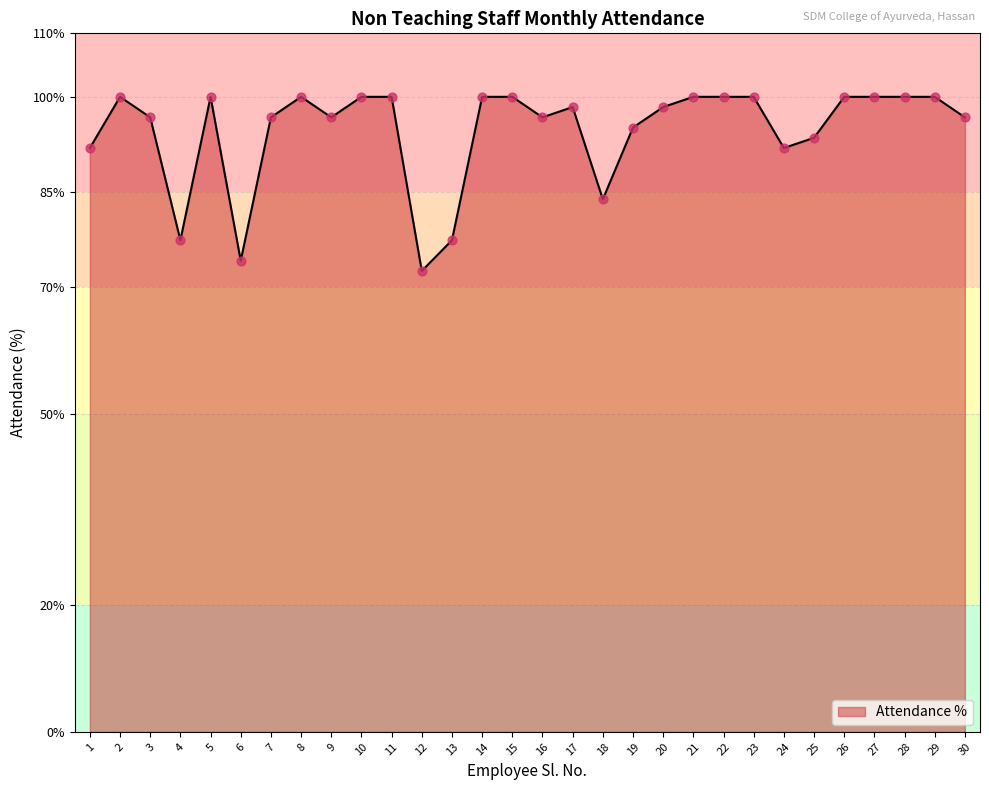

Approximately how many times larger is the value at 21 compared to 25?

1.1